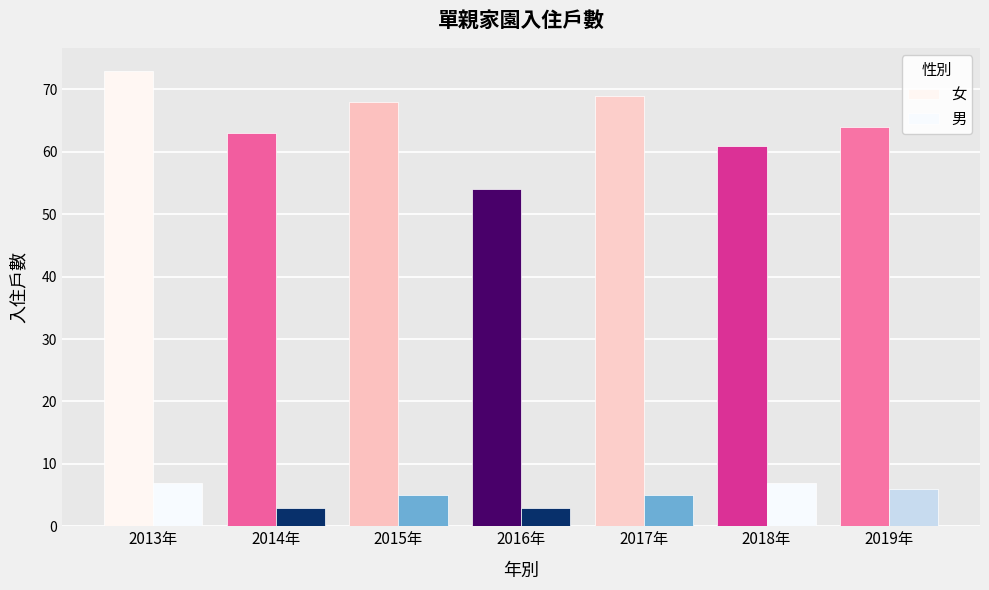

Rank the series at 2019年 from highest to lowest value.

女, 男